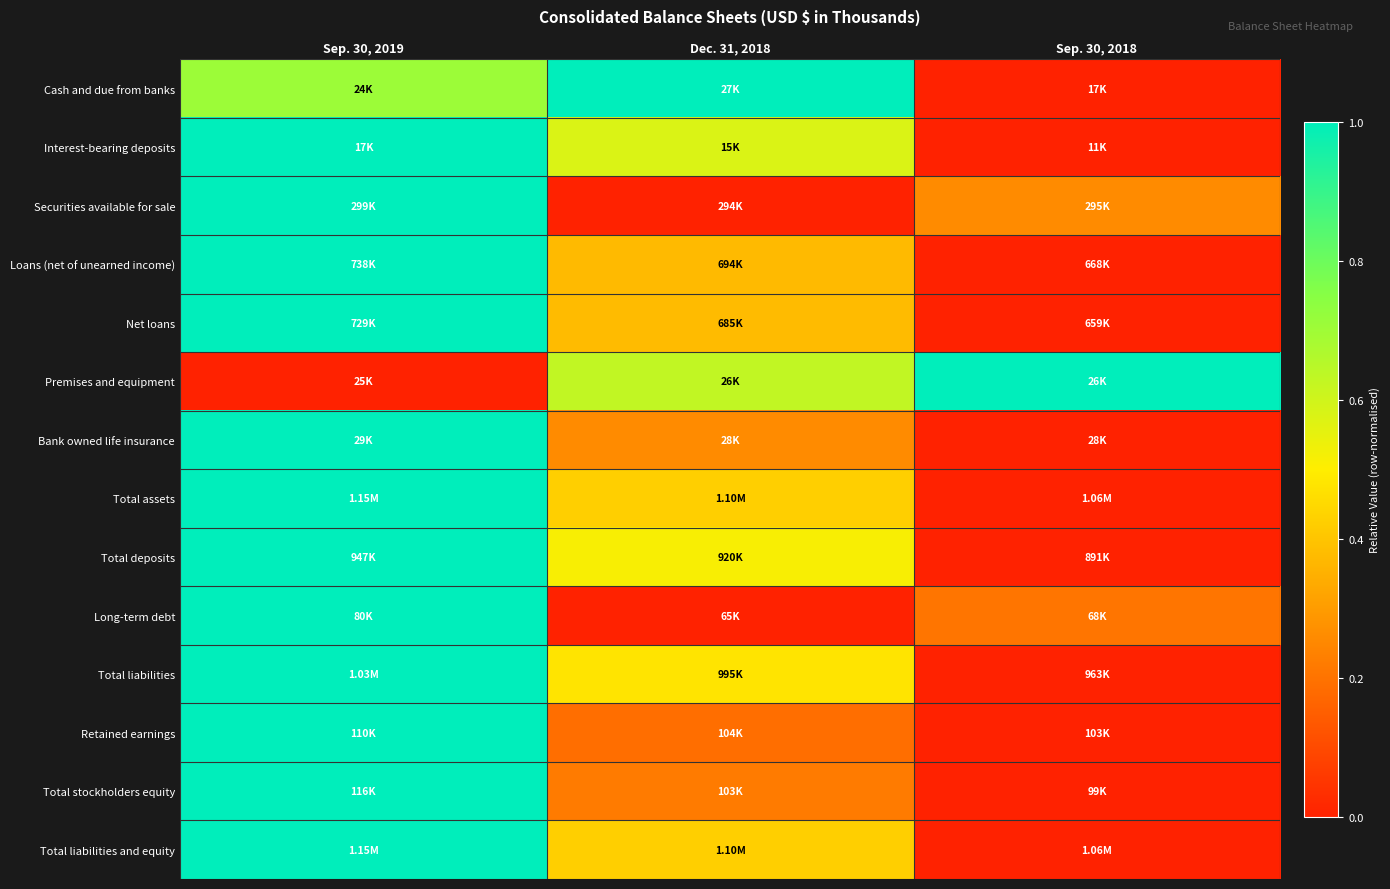

Reading left to right, transcribe all the data shown in this chart.

Cash and due from banks: Sep. 30, 2019=0.7	Dec. 31, 2018=1.0	Sep. 30, 2018=0.0
Interest-bearing deposits: Sep. 30, 2019=1.0	Dec. 31, 2018=0.6	Sep. 30, 2018=0.0
Securities available for sale: Sep. 30, 2019=1.0	Dec. 31, 2018=0.0	Sep. 30, 2018=0.3
Loans (net of unearned income): Sep. 30, 2019=1.0	Dec. 31, 2018=0.4	Sep. 30, 2018=0.0
Net loans: Sep. 30, 2019=1.0	Dec. 31, 2018=0.4	Sep. 30, 2018=0.0
Premises and equipment: Sep. 30, 2019=0.0	Dec. 31, 2018=0.6	Sep. 30, 2018=1.0
Bank owned life insurance: Sep. 30, 2019=1.0	Dec. 31, 2018=0.3	Sep. 30, 2018=0.0
Total assets: Sep. 30, 2019=1.0	Dec. 31, 2018=0.4	Sep. 30, 2018=0.0
Total deposits: Sep. 30, 2019=1.0	Dec. 31, 2018=0.5	Sep. 30, 2018=0.0
Long-term debt: Sep. 30, 2019=1.0	Dec. 31, 2018=0.0	Sep. 30, 2018=0.2
Total liabilities: Sep. 30, 2019=1.0	Dec. 31, 2018=0.5	Sep. 30, 2018=0.0
Retained earnings: Sep. 30, 2019=1.0	Dec. 31, 2018=0.2	Sep. 30, 2018=0.0
Total stockholders equity: Sep. 30, 2019=1.0	Dec. 31, 2018=0.2	Sep. 30, 2018=0.0
Total liabilities and equity: Sep. 30, 2019=1.0	Dec. 31, 2018=0.4	Sep. 30, 2018=0.0